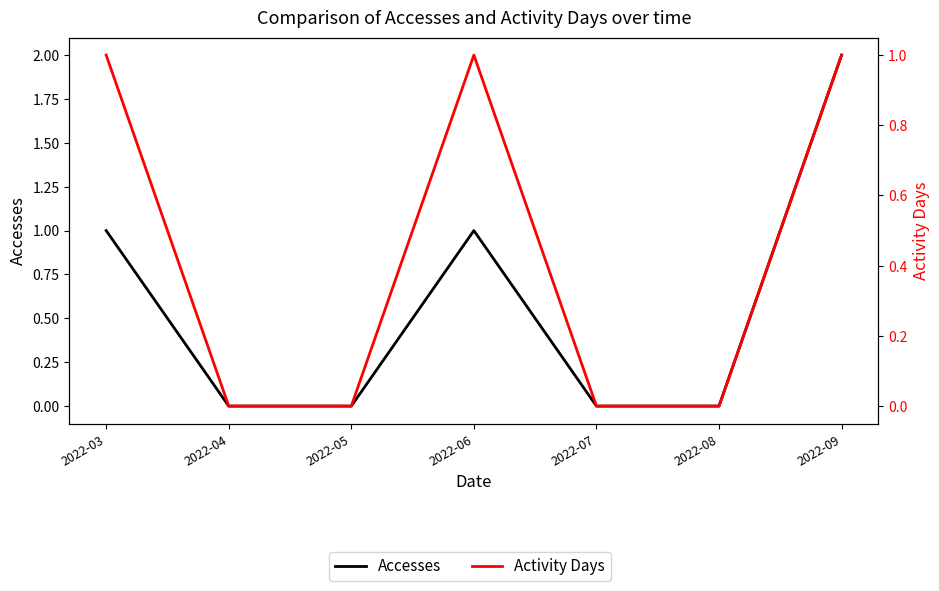

Rank the series at 2022-05 from highest to lowest value.

Accesses, Activity Days